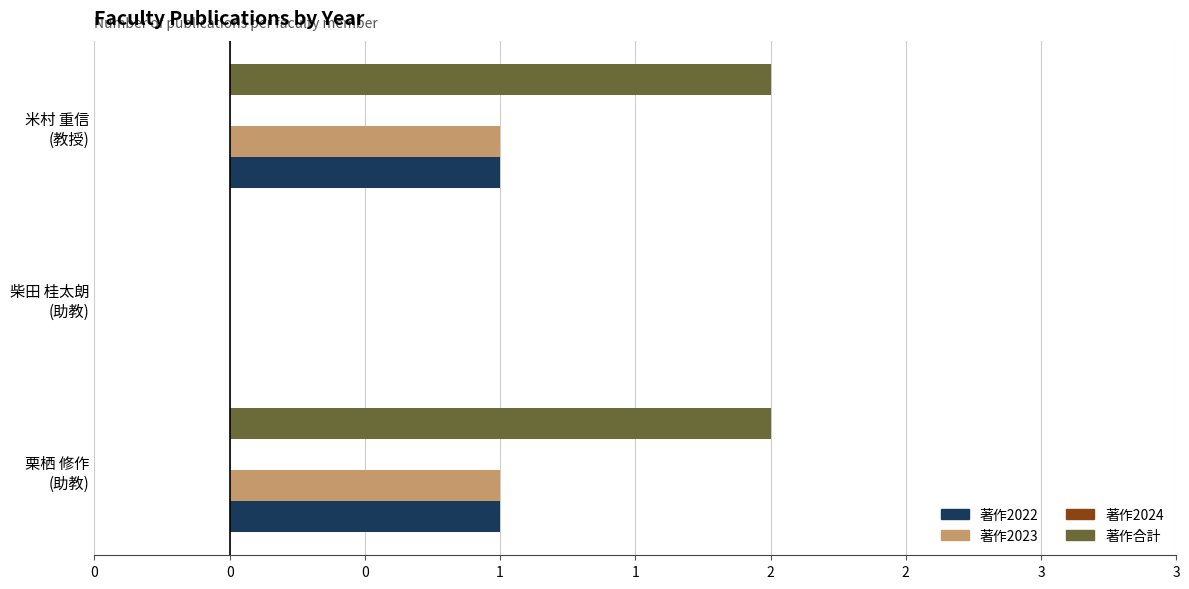

How many groups of bars are there?

3